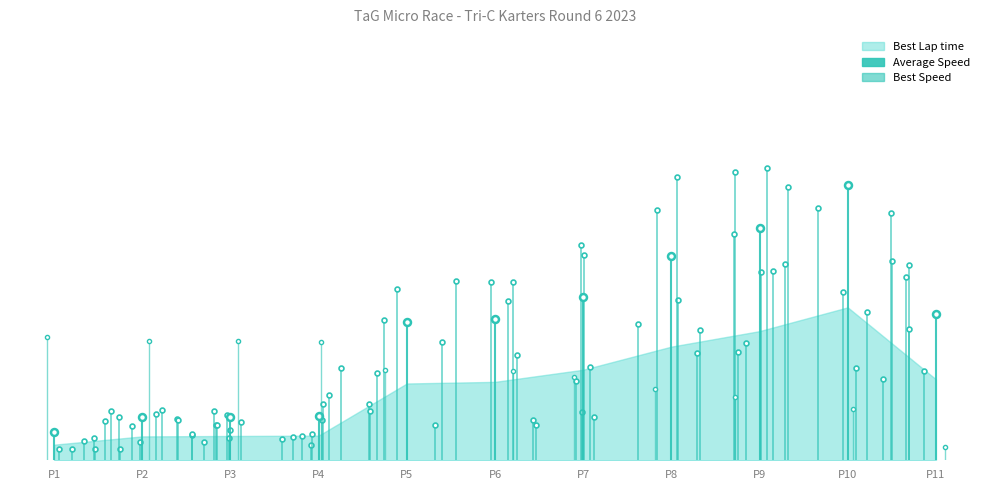

Between P1 and P2, which series saw the biggest shift?

Best Speed